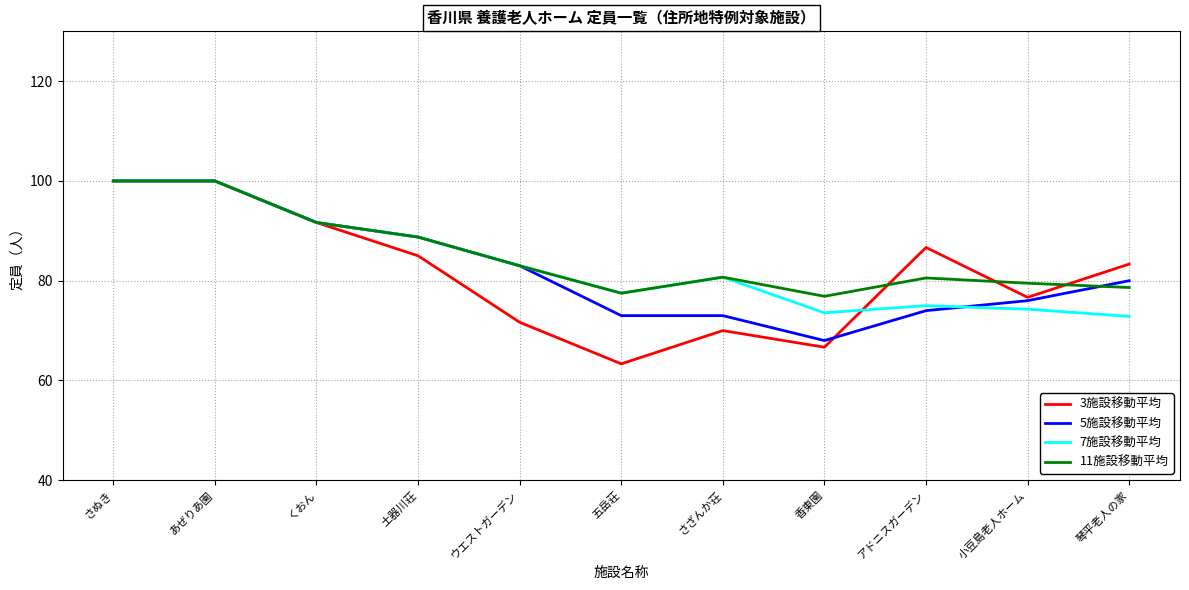

The 5施設移動平均 series shows 43.0 at さざんか荘. True or false?

False